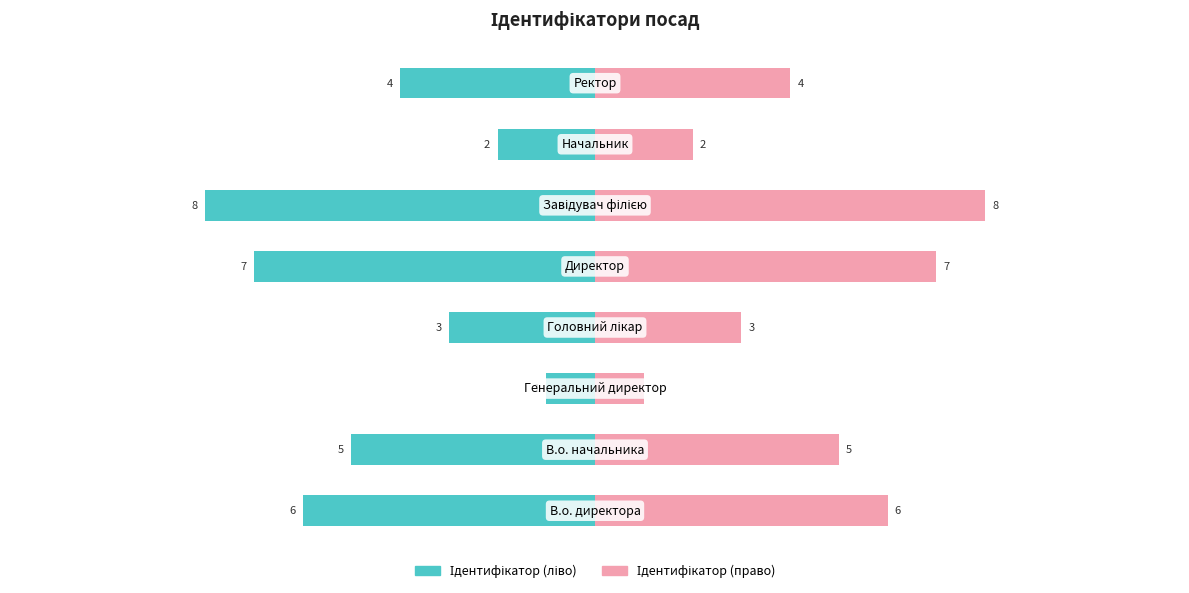

Reading left to right, transcribe all the data shown in this chart.

Ідентифікатор (ліво): 0=-6	1=-5	2=-1	3=-3	4=-7	5=-8	6=-2	7=-4
Ідентифікатор (право): 0=6	1=5	2=1	3=3	4=7	5=8	6=2	7=4